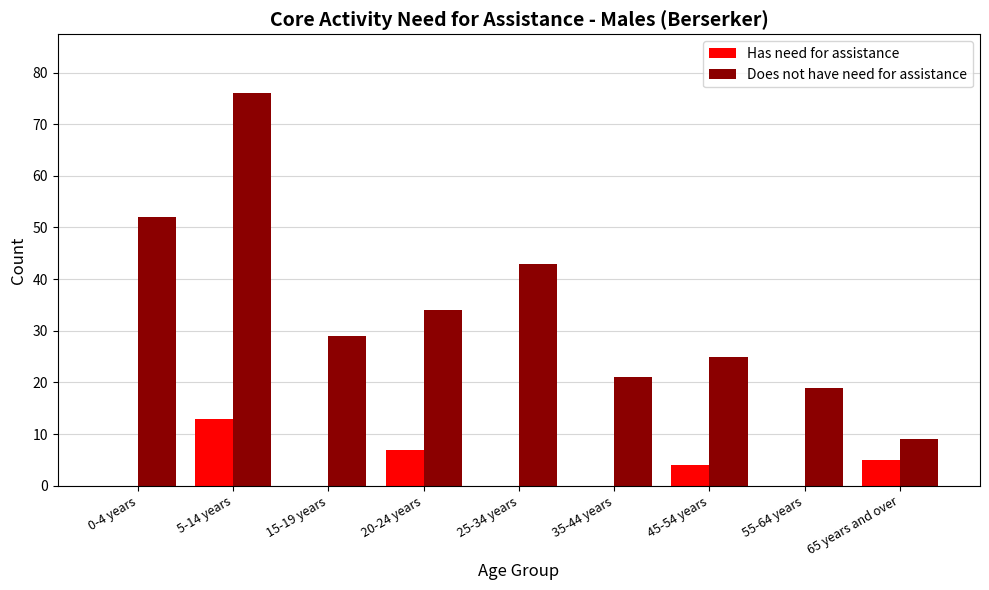

Which series changed the most between 20-24 years and 55-64 years?

Does not have need for assistance